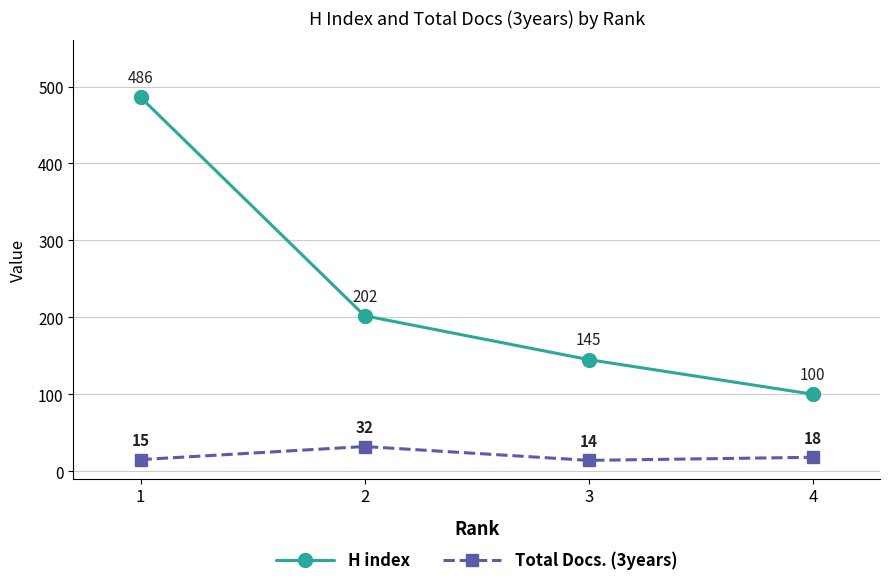

Reading left to right, transcribe all the data shown in this chart.

H index: 486	202	145	100
Total Docs. (3years): 15	32	14	18